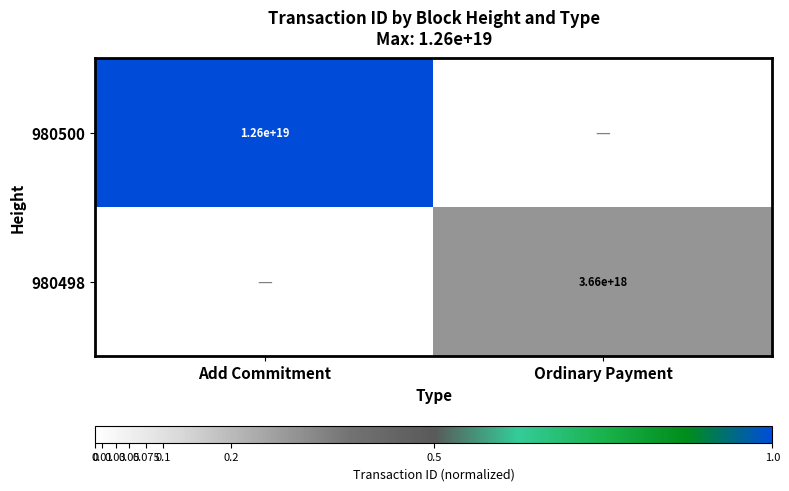

Is it true that 980498 equals 3660000000000000000 at Ordinary Payment?

True